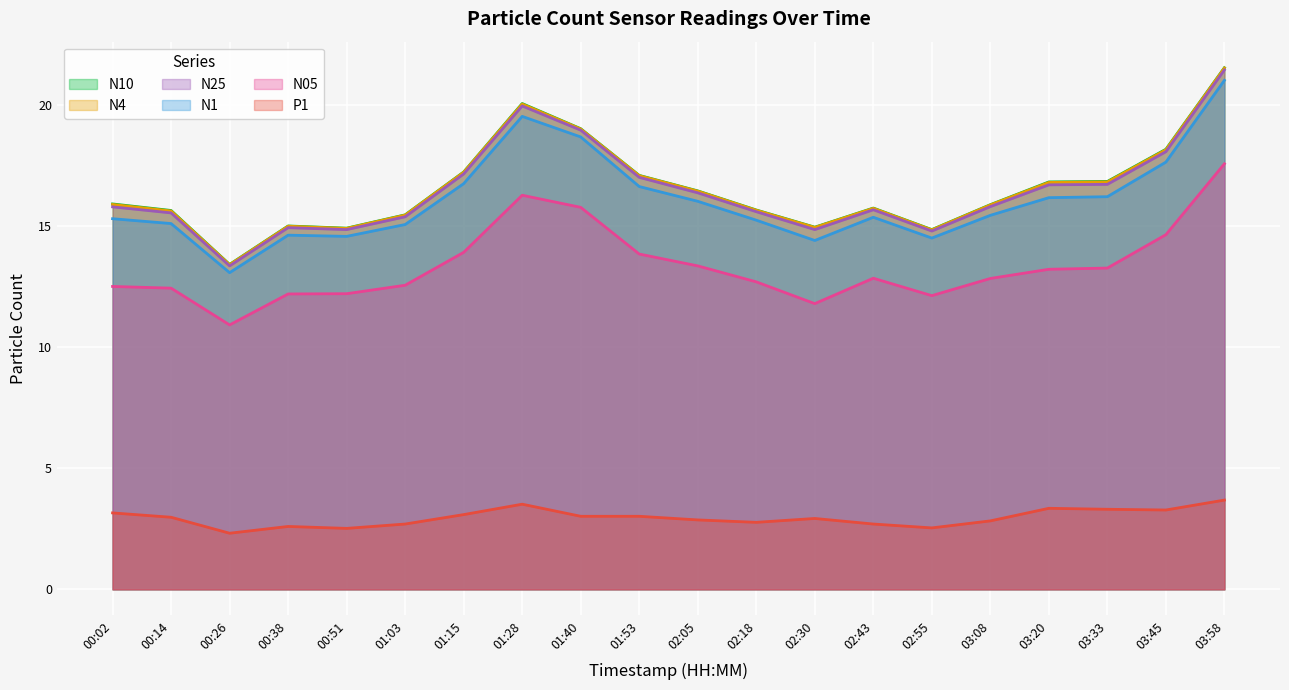

How many lines are shown in the chart?

6